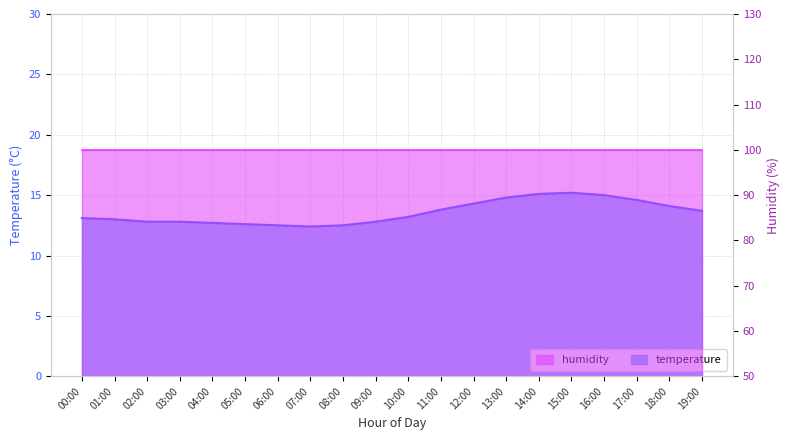

Rank the categories by value from highest to lowest.

15:00, 14:00, 16:00, 13:00, 17:00, 12:00, 18:00, 11:00, 19:00, 10:00, 00:00, 01:00, 02:00, 03:00, 09:00, 04:00, 05:00, 06:00, 08:00, 07:00